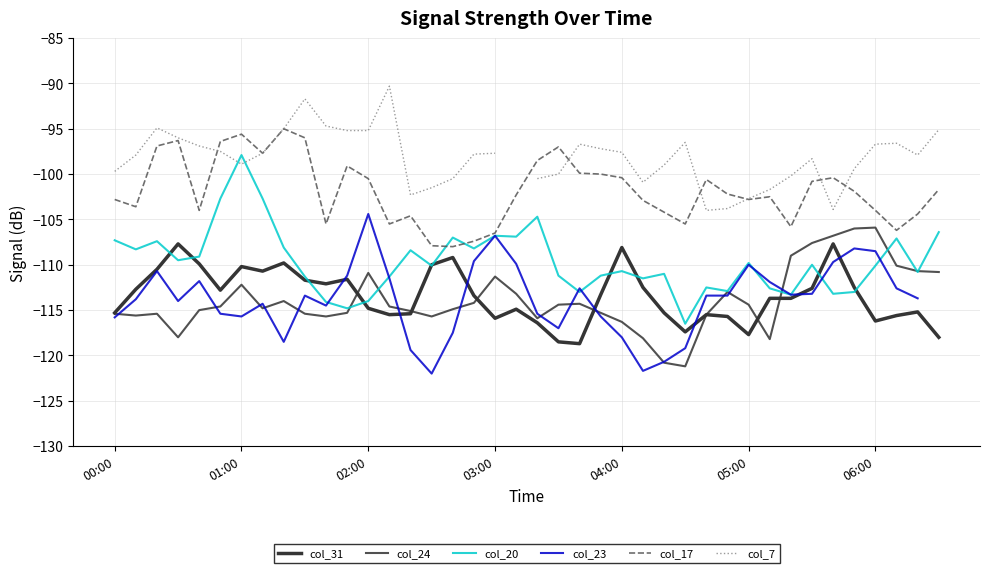

What are all the series names shown in the legend?

col_31, col_24, col_20, col_23, col_17, col_7